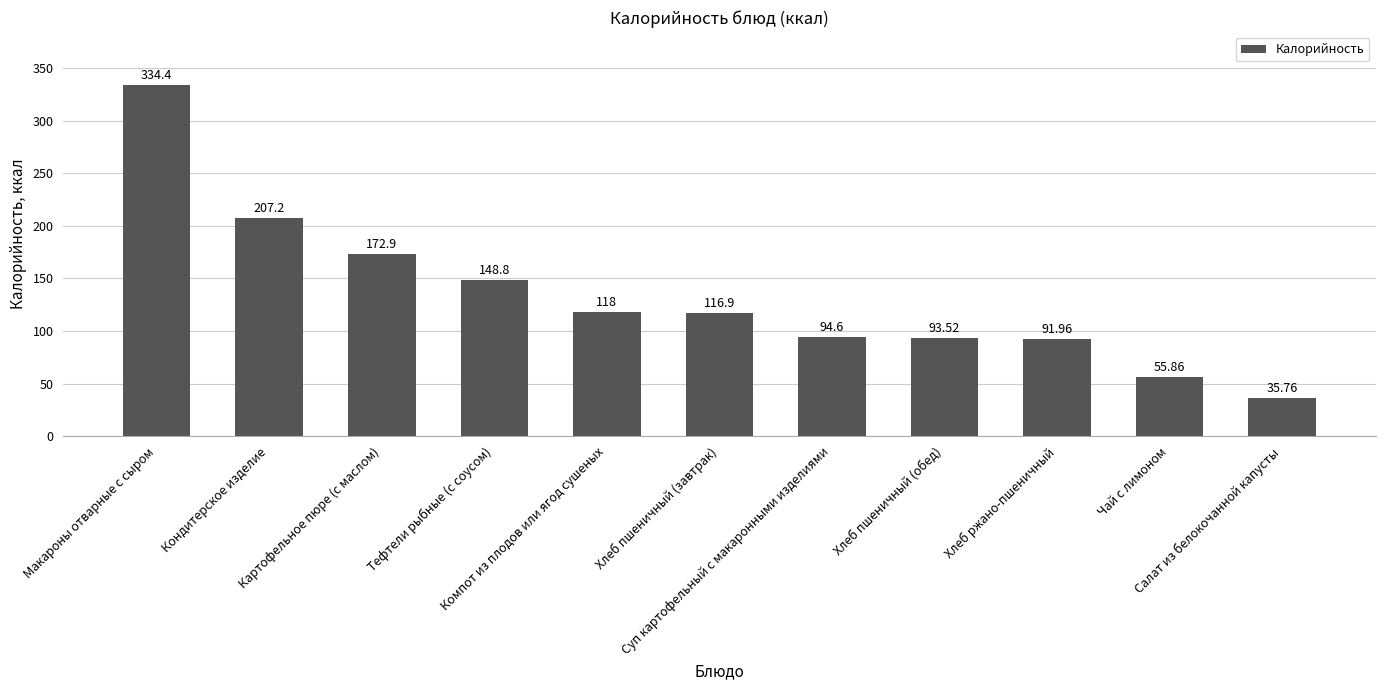

True or false: the data shows 118.0 at Компот из плодов или ягод сушеных.

True